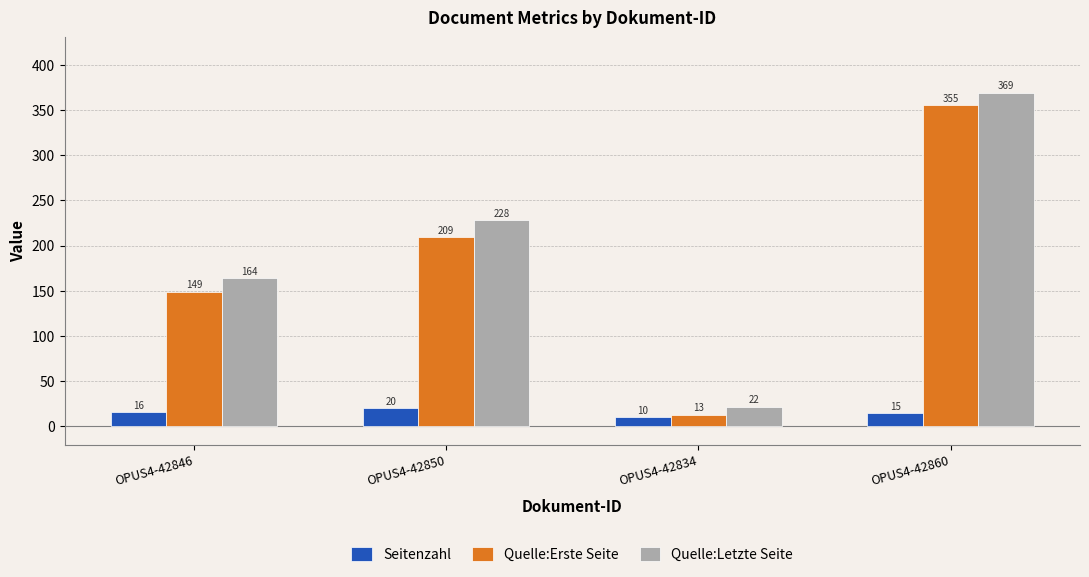

Which series has the largest total across all categories?

Quelle:Letzte Seite